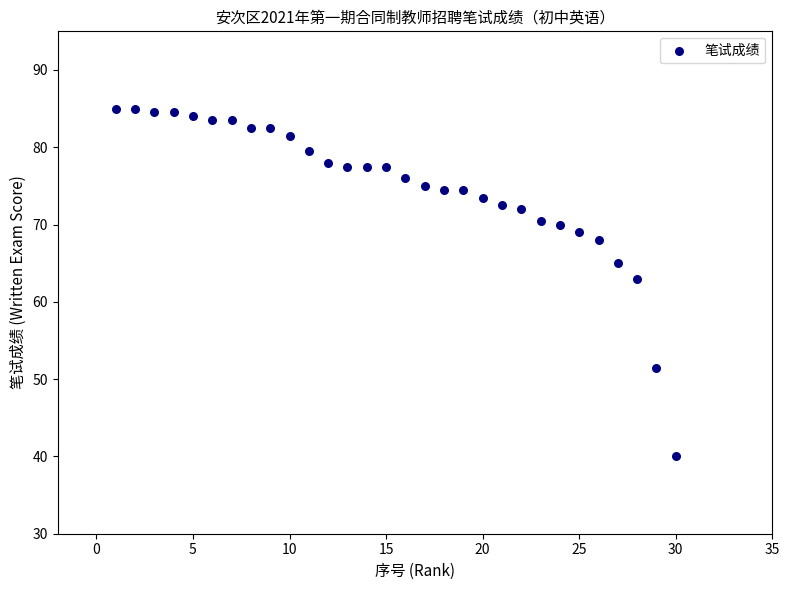

What Y value in the scatter plot is closest to 62?

63.0